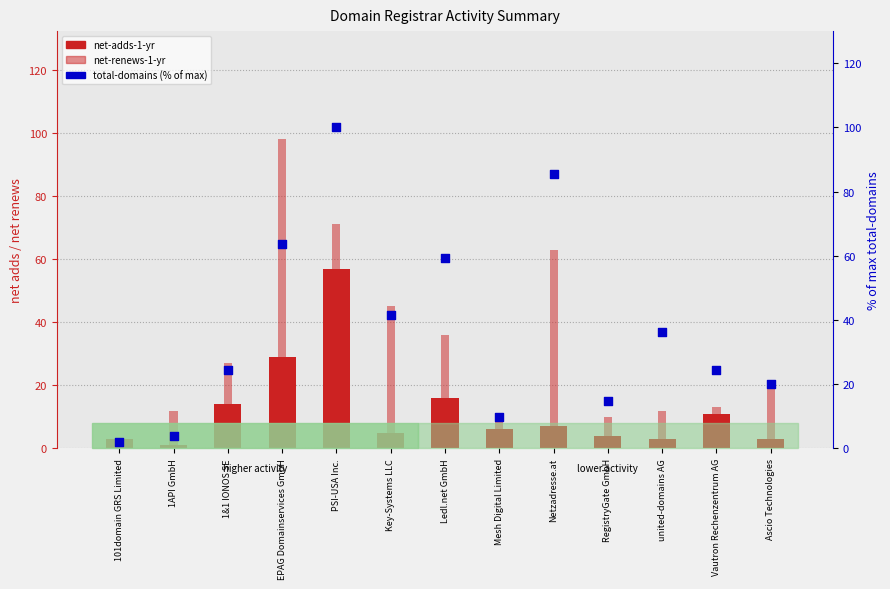

Which series has the largest total across all categories?

total-domains (% of max)